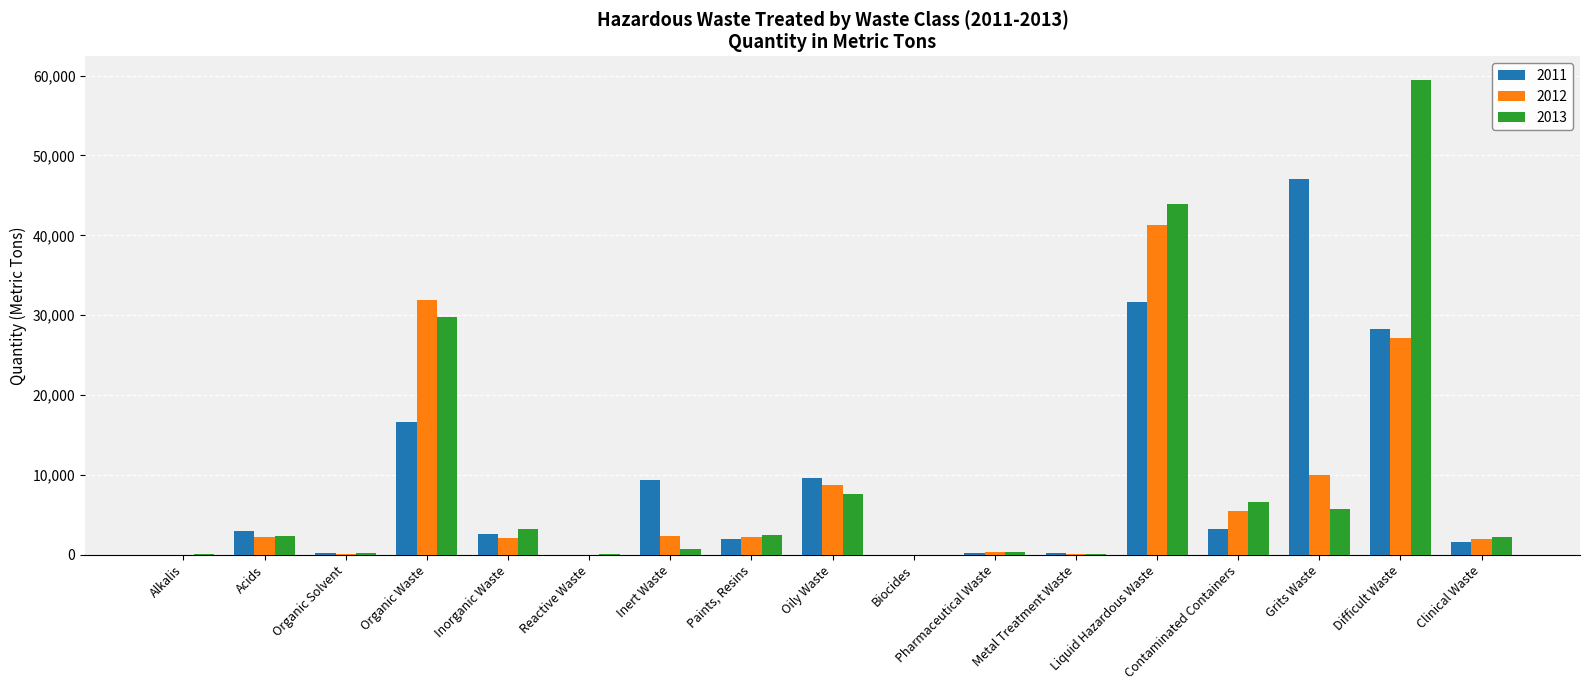

What is the difference between the 2011 values at Reactive Waste and Inert Waste?

9325